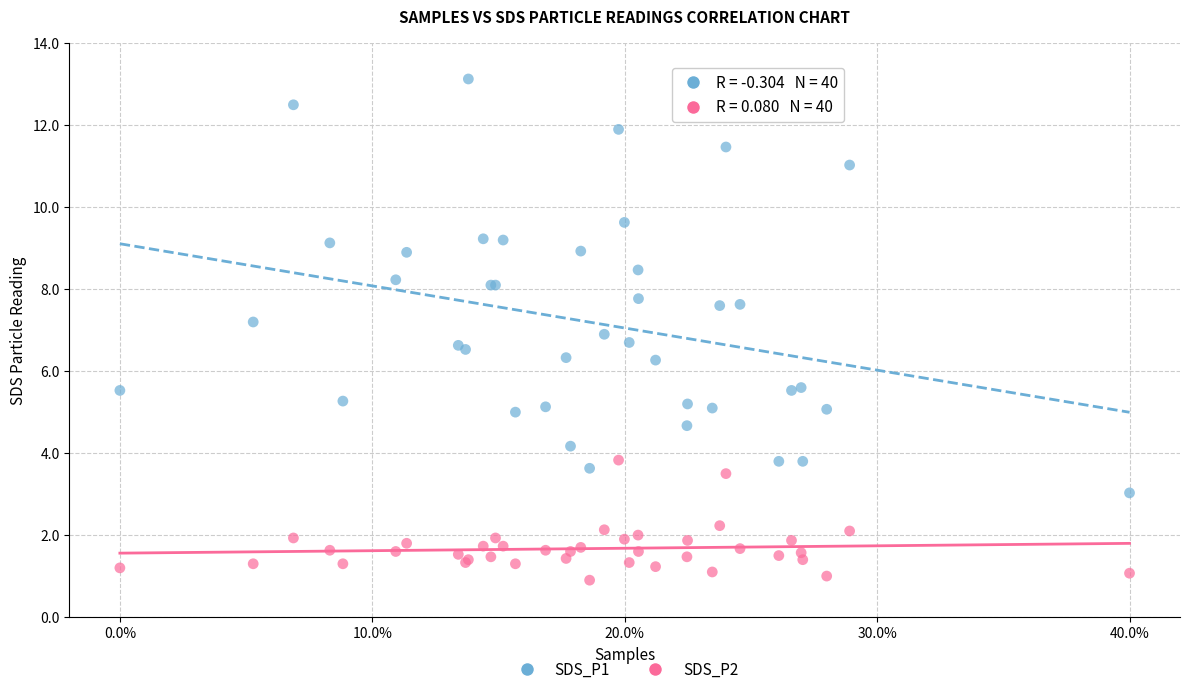

What is the X range (max minus min) for the scatter plot?

0.4